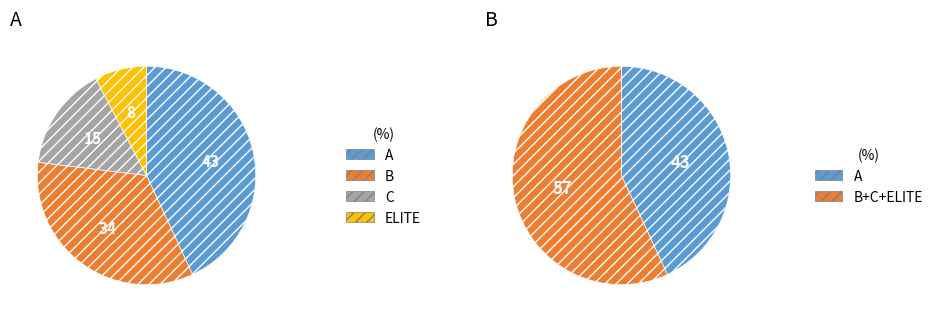

Is A the majority of the pie?

No